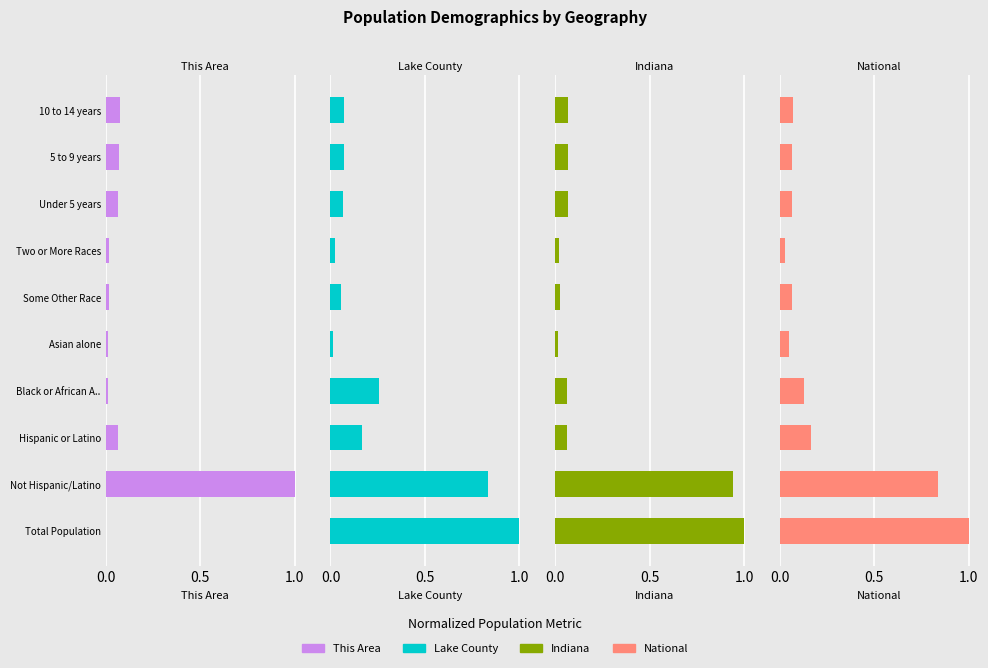

Is the value of Indiana at Not Hispanic/Latino greater than the value of Lake County at 5 to 9 years?

Yes